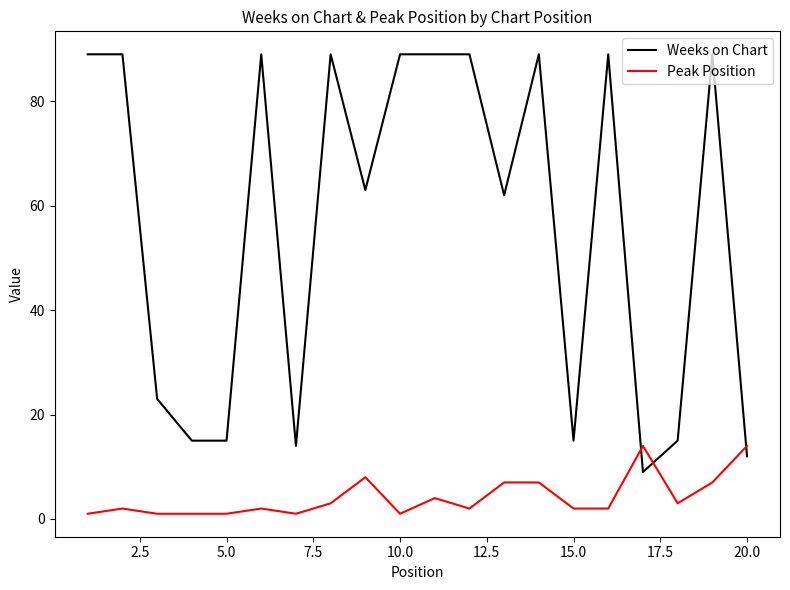

List the series in order of their peak value, highest first.

Weeks on Chart, Peak Position